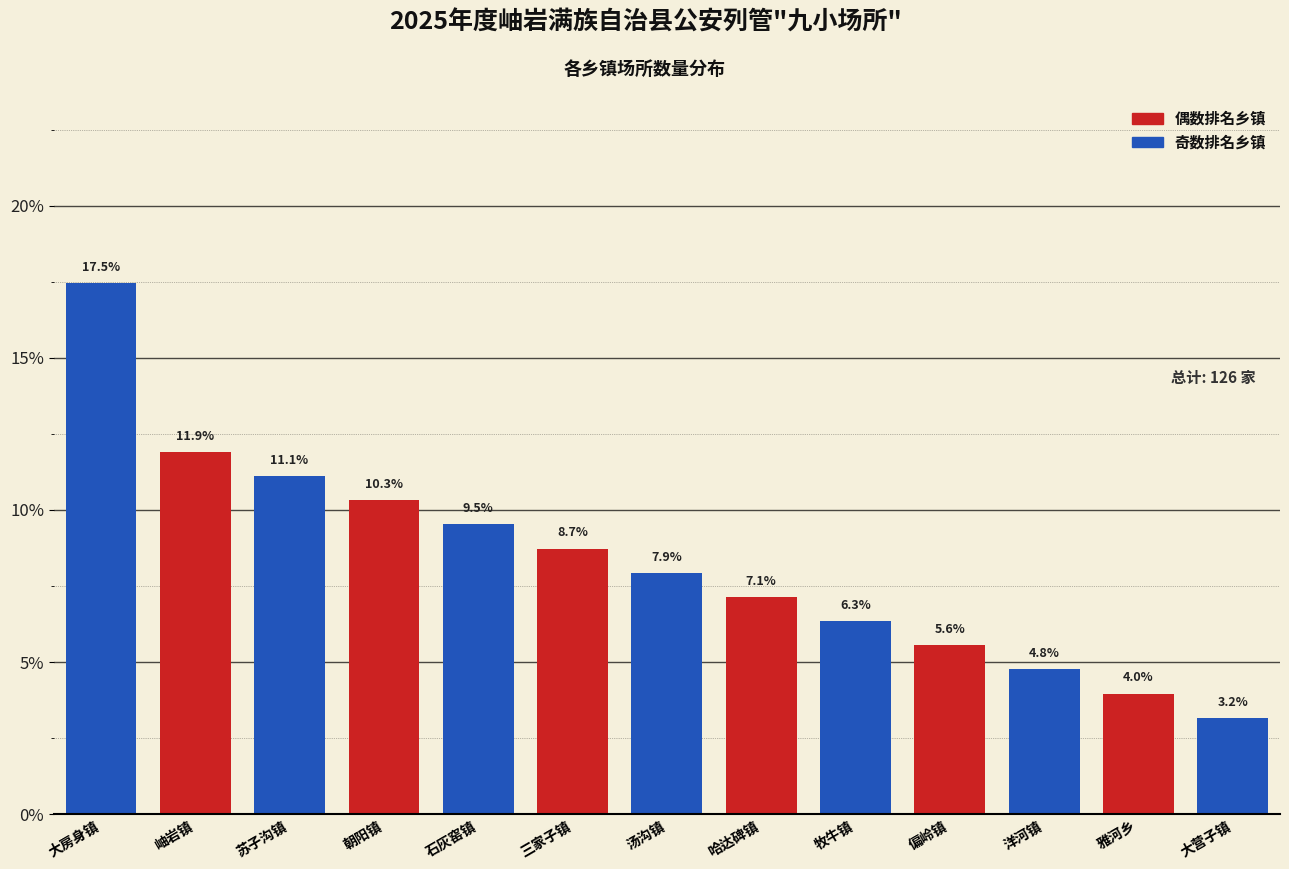

Reading left to right, list all the values displayed in this chart.

大房身镇=17.5	岫岩镇=11.9	苏子沟镇=11.1	朝阳镇=10.3	石灰窑镇=9.5	三家子镇=8.7	汤沟镇=7.9	哈达碑镇=7.1	牧牛镇=6.3	偏岭镇=5.6	洋河镇=4.8	雅河乡=4.0	大营子镇=3.2